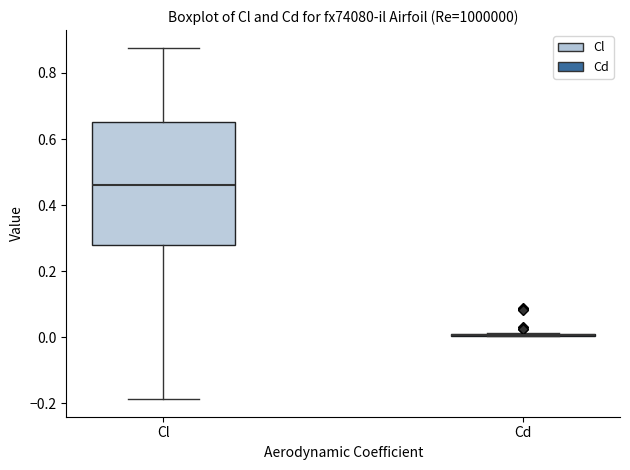

Where does the upper whisker of the box for Cl end on the y-axis? The values are not printed on the chart, so give them approximately, as read against the axis.

0.88